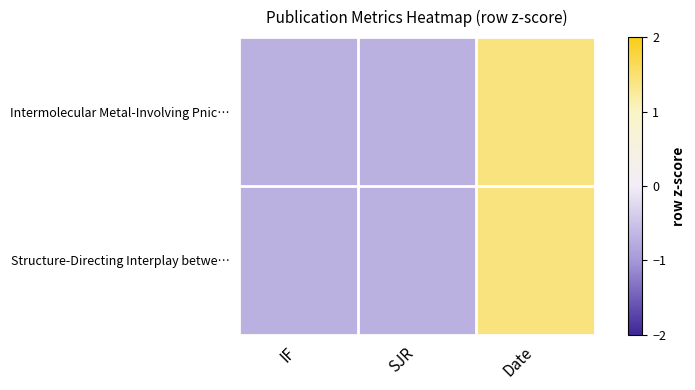

Between IF and Date, which is larger?

Date